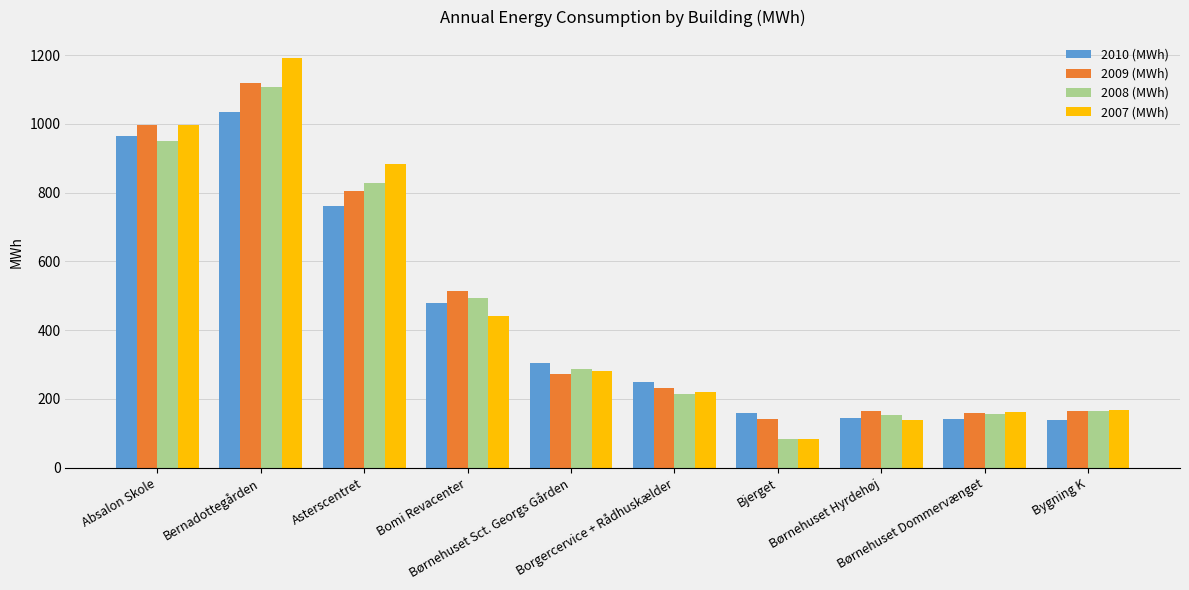

What position from the right is Asterscentret?

8